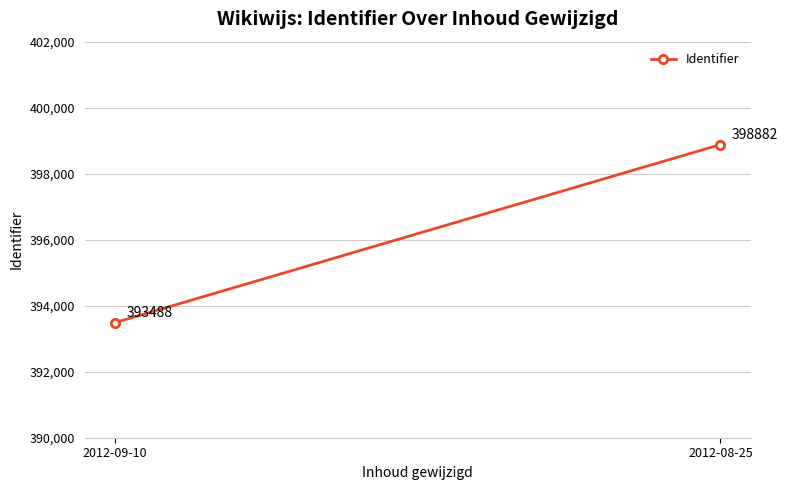

What is the difference between the maximum and minimum values?

5394